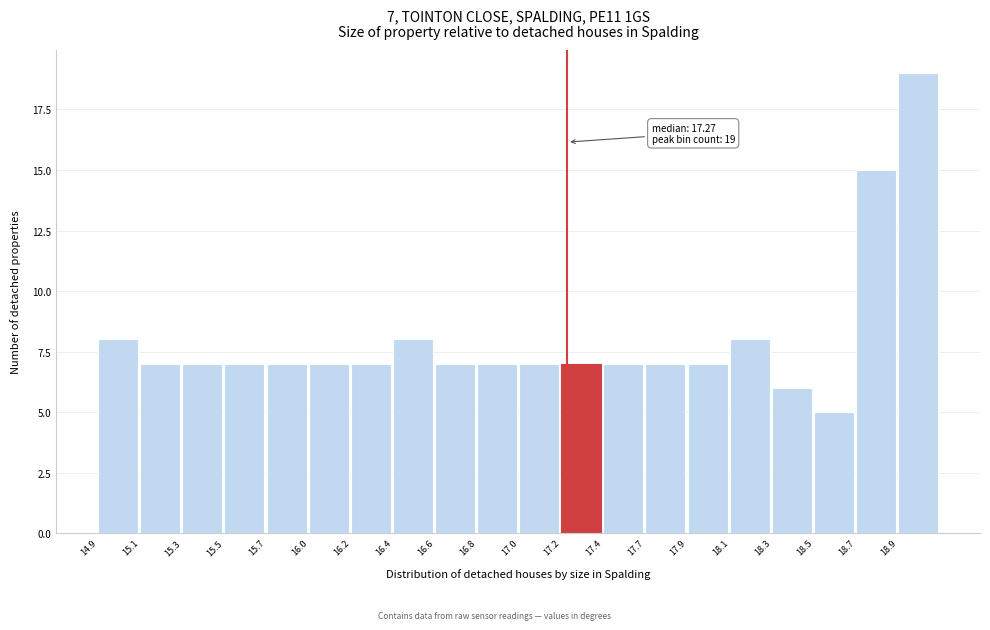

Reading right to left, transcribe all the data shown in this chart.

19	15	5	6	8	7	7	7	7	7	7	7	8	7	7	7	7	7	7	8